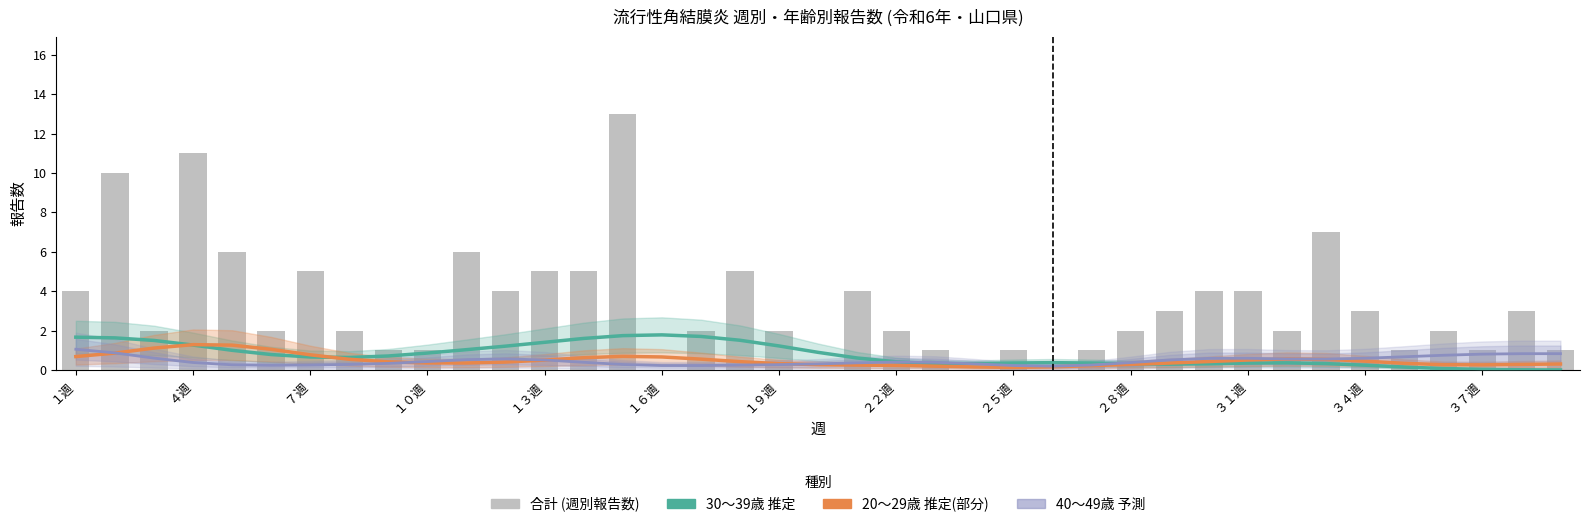

What is the greatest value displayed?

13.0